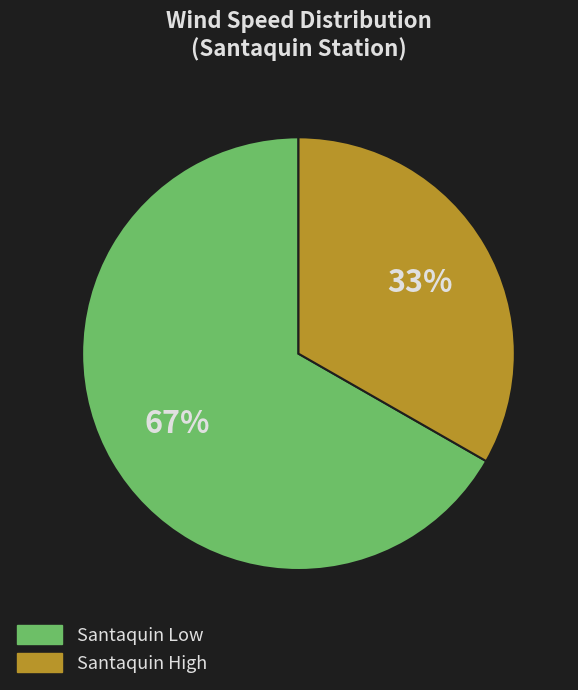

Approximately how many times larger is the value at Santaquin High compared to Santaquin Low?

0.5